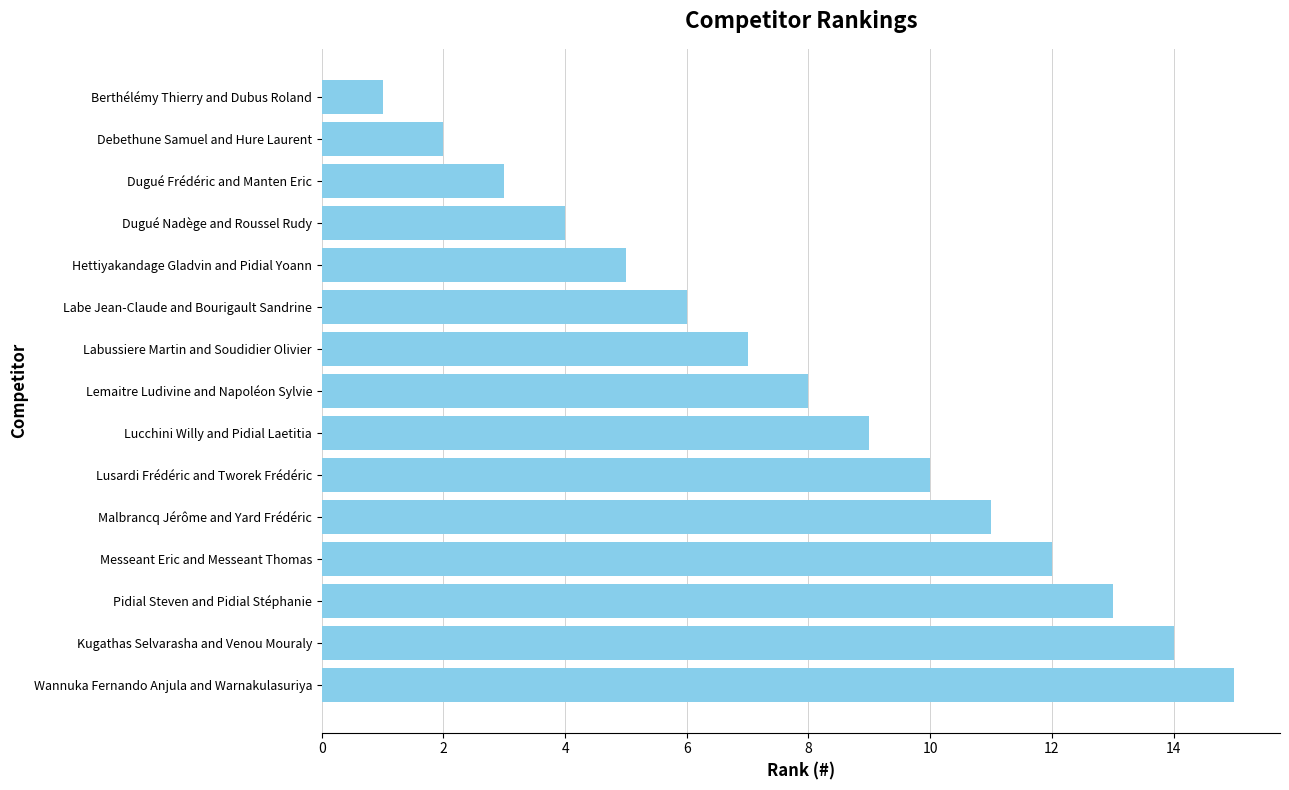

What is the average value?

8